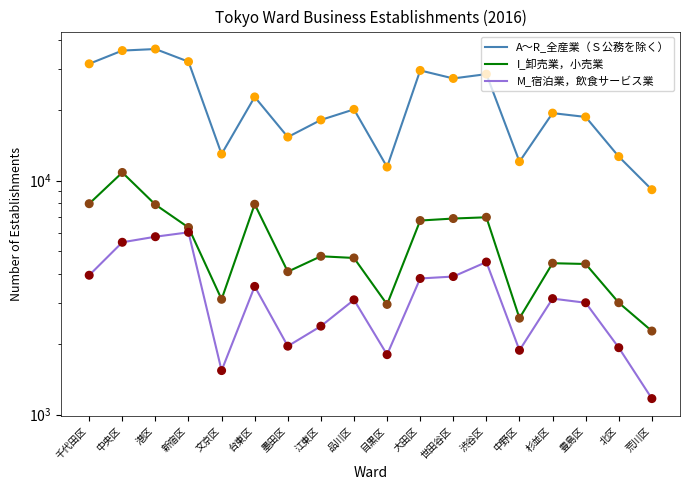

Is the value of I_卸売業，小売業 at 豊島区 greater than the value of M_宿泊業，飲食サービス業 at 江東区?

Yes